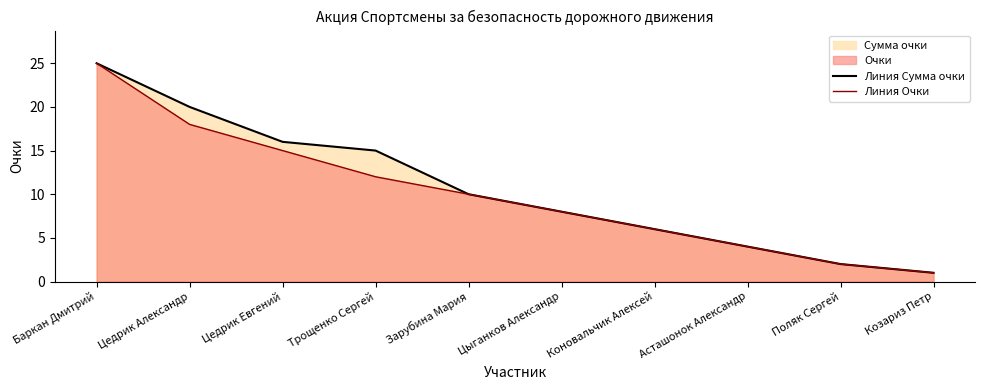

What is the sum of all Линия Сумма очки values?

107